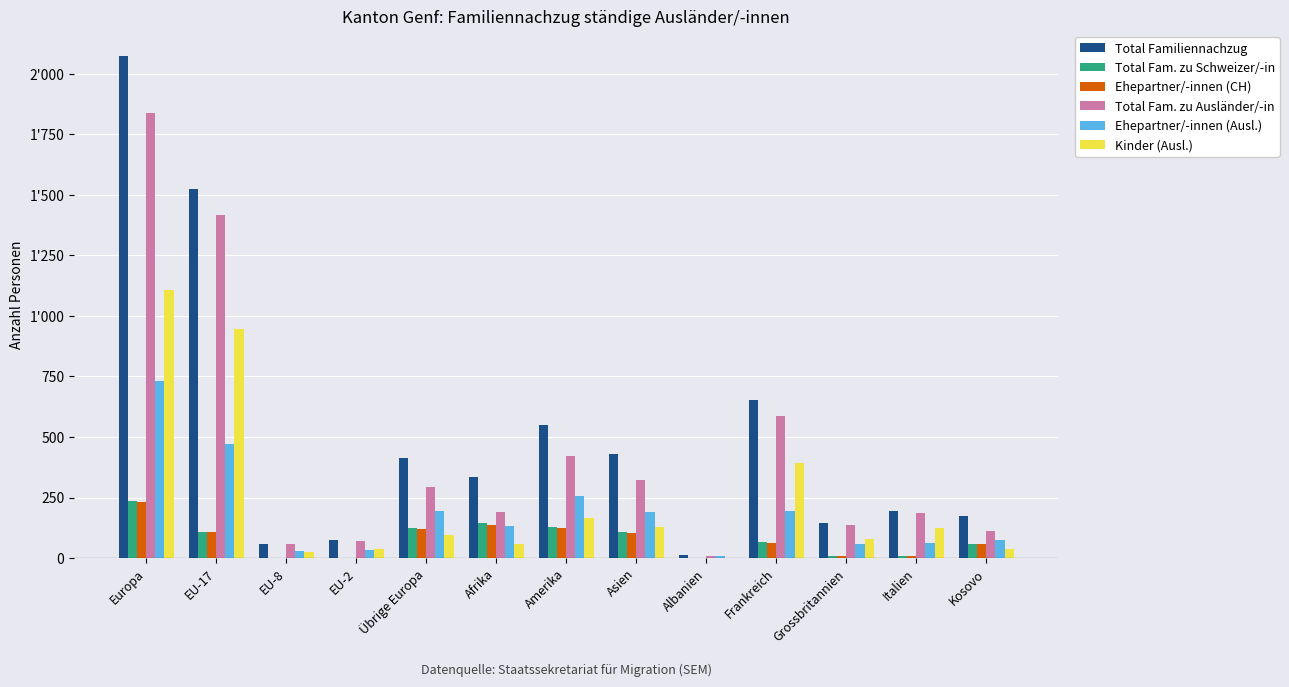

What are all the series names shown in the legend?

Total Familiennachzug, Total Fam. zu Schweizer/-in, Ehepartner/-innen (CH), Total Fam. zu Ausländer/-in, Ehepartner/-innen (Ausl.), Kinder (Ausl.)